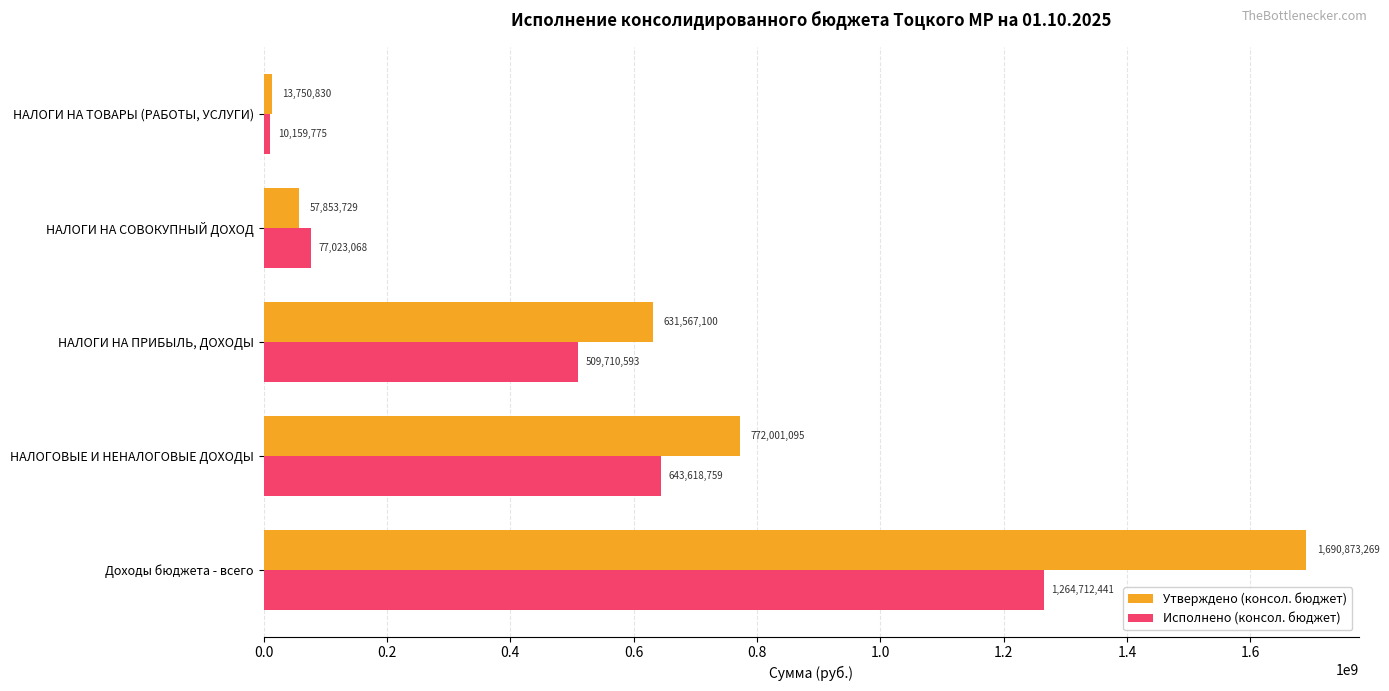

Which series has the largest range (max minus min)?

Утверждено (консол. бюджет)